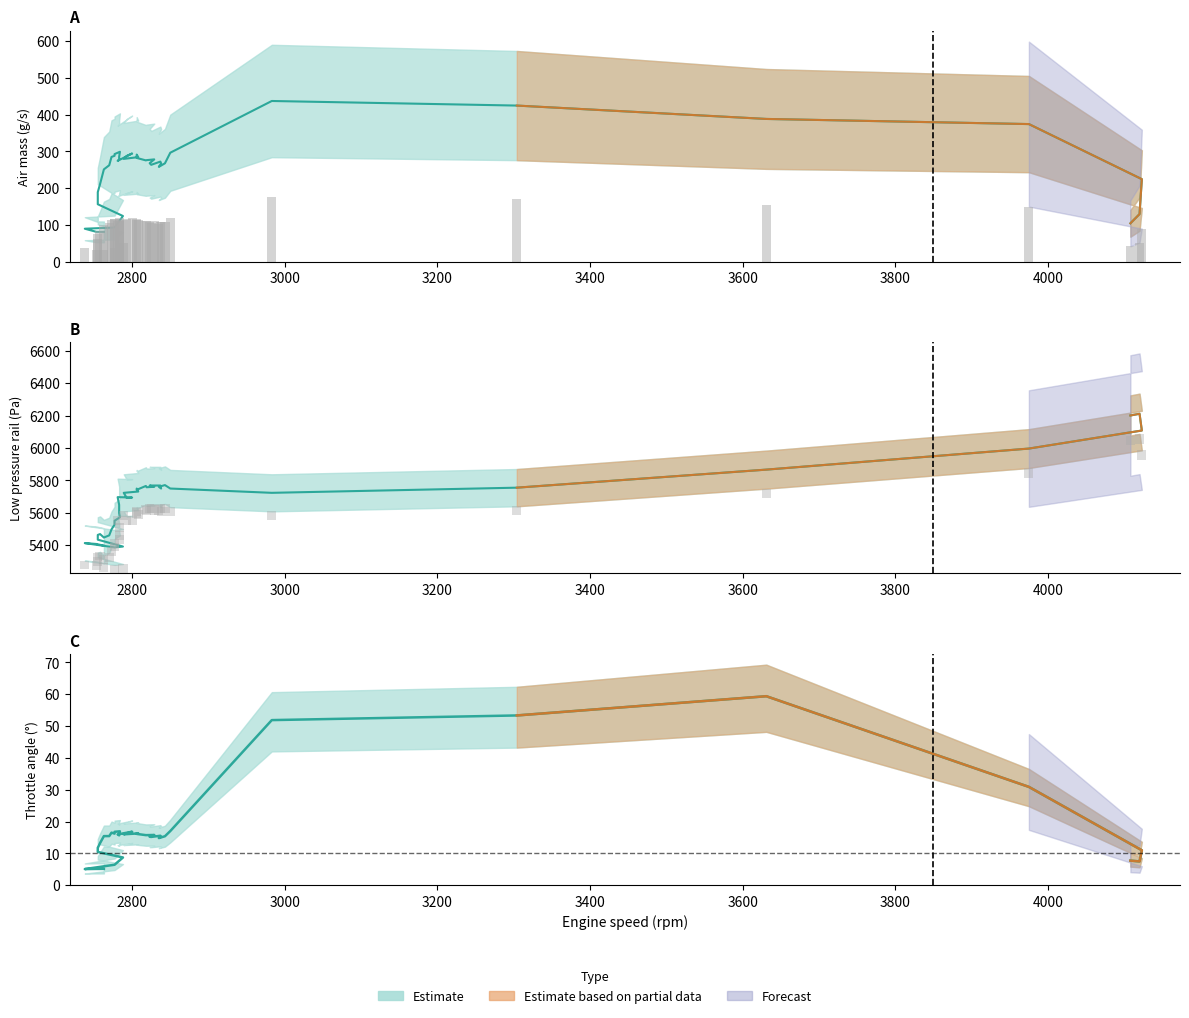

Between 2738 and 2777, which is larger?

2777